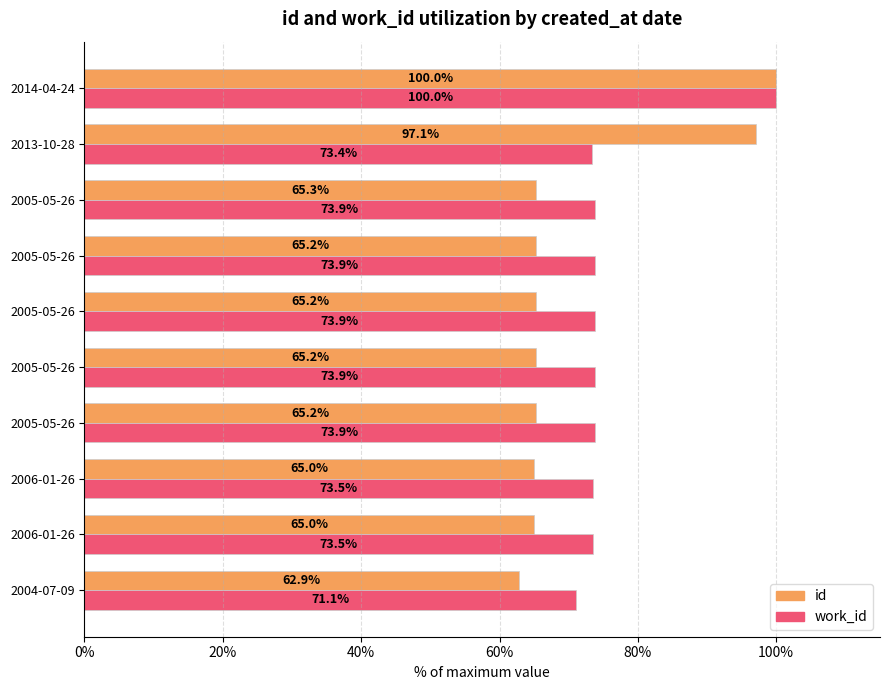

How many data points in id are less than 65?

3